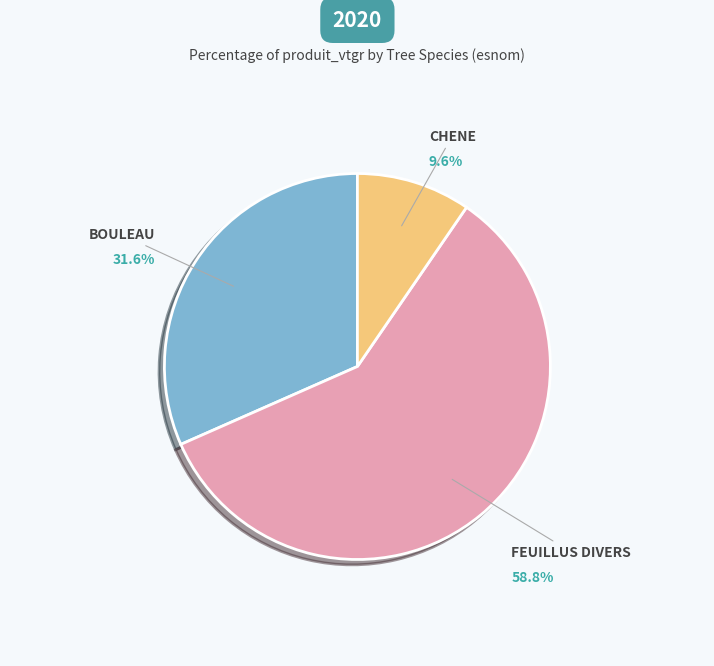

What is the total percentage of CHENE and BOULEAU?

41.2%